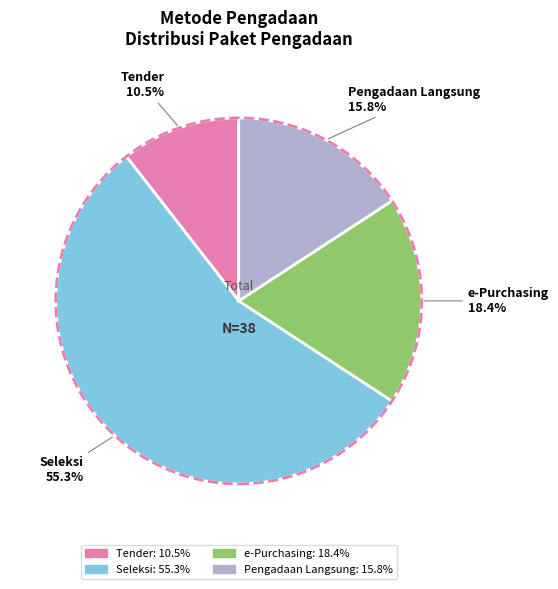

How many slices are in this pie chart?

4